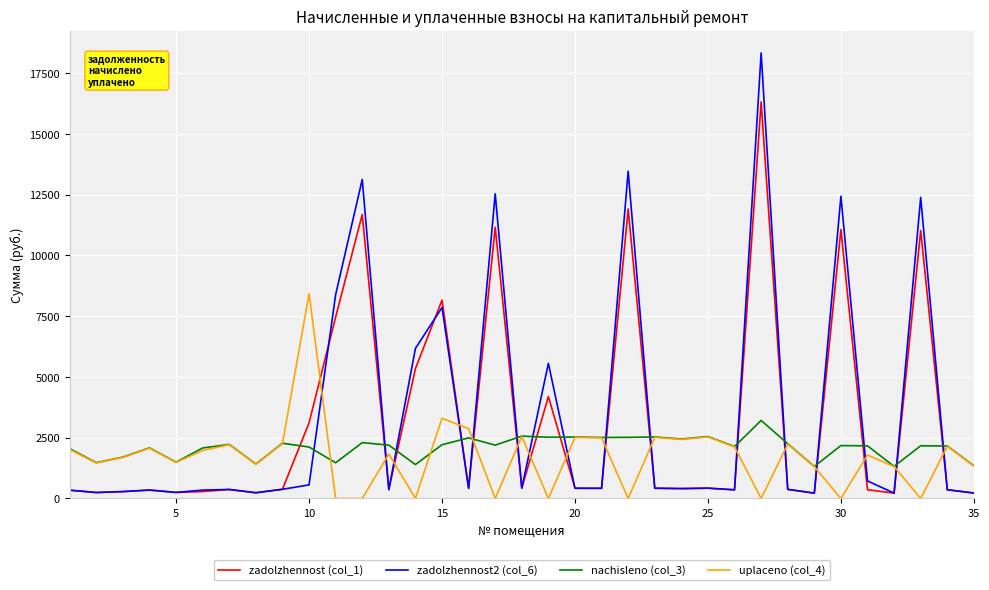

What is the greatest value displayed?

18327.4